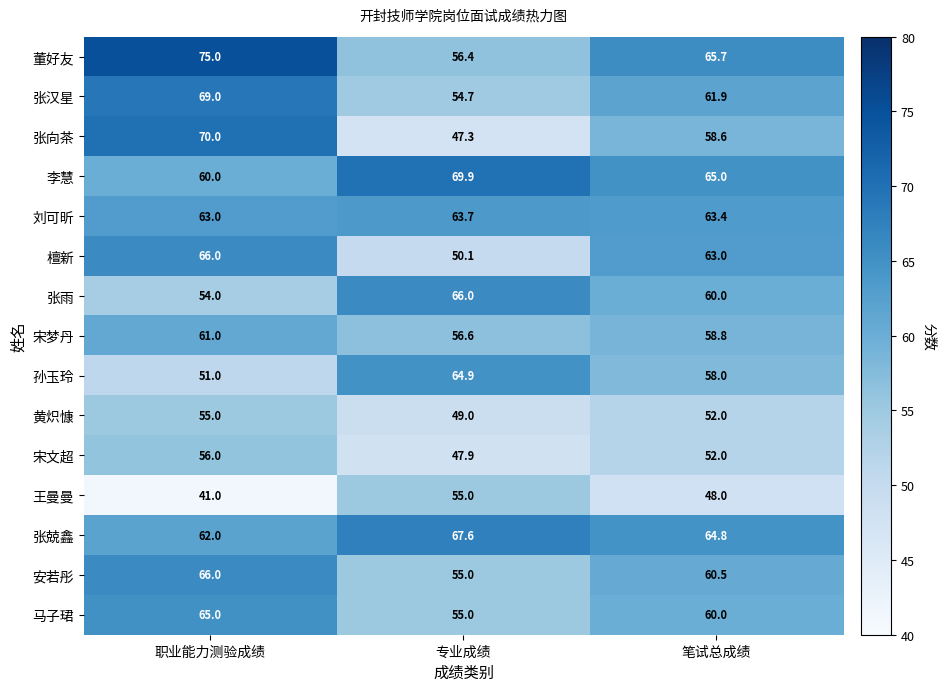

Read the 刘可昕 value at 专业成绩.

63.7